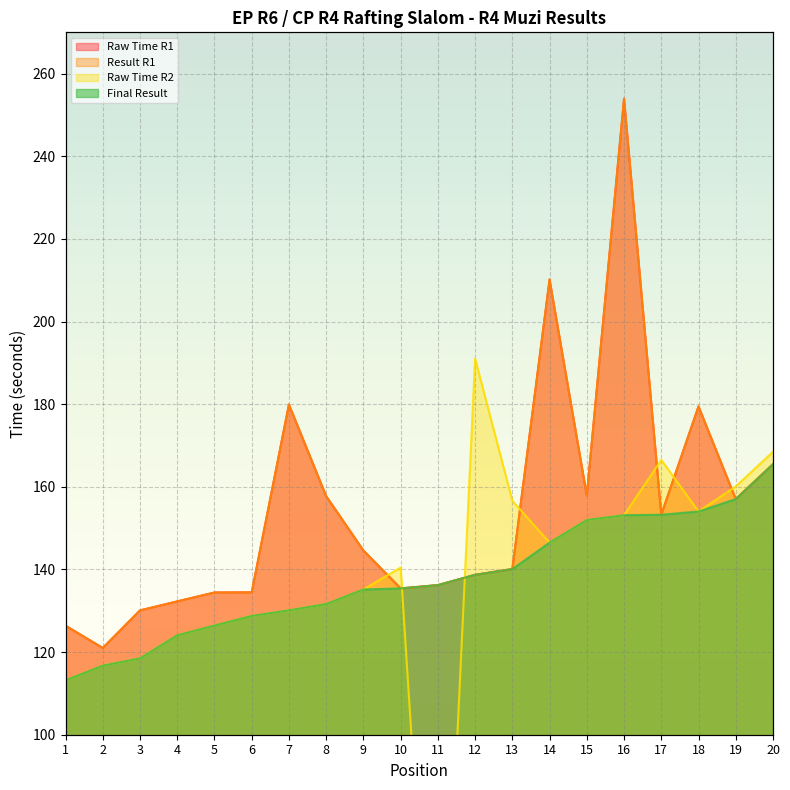

True or false: Final Result and Raw Time R1 intersect in this chart.

False